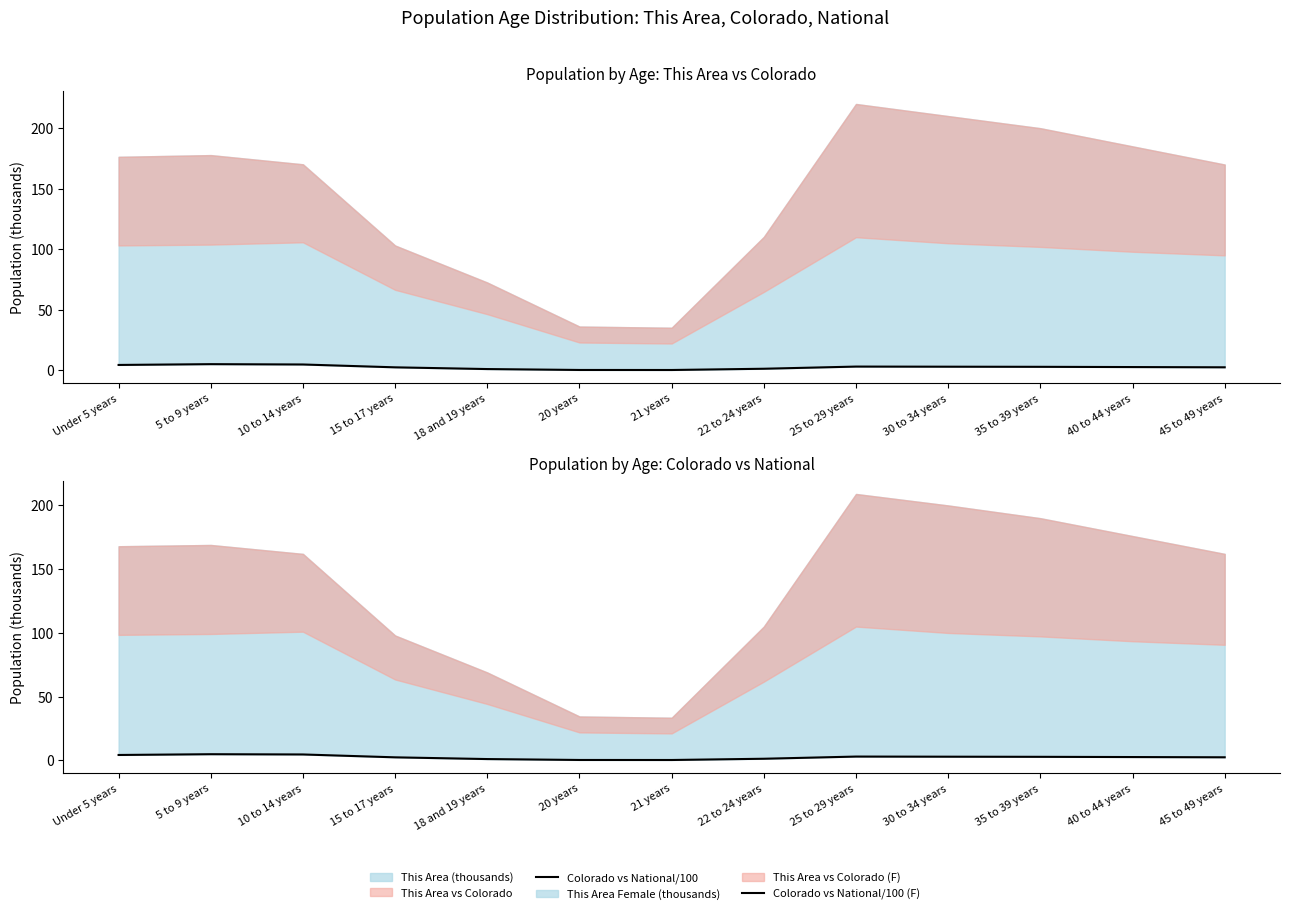

At which category does This Area Female (thousands) reach its first local peak?

5 to 9 years